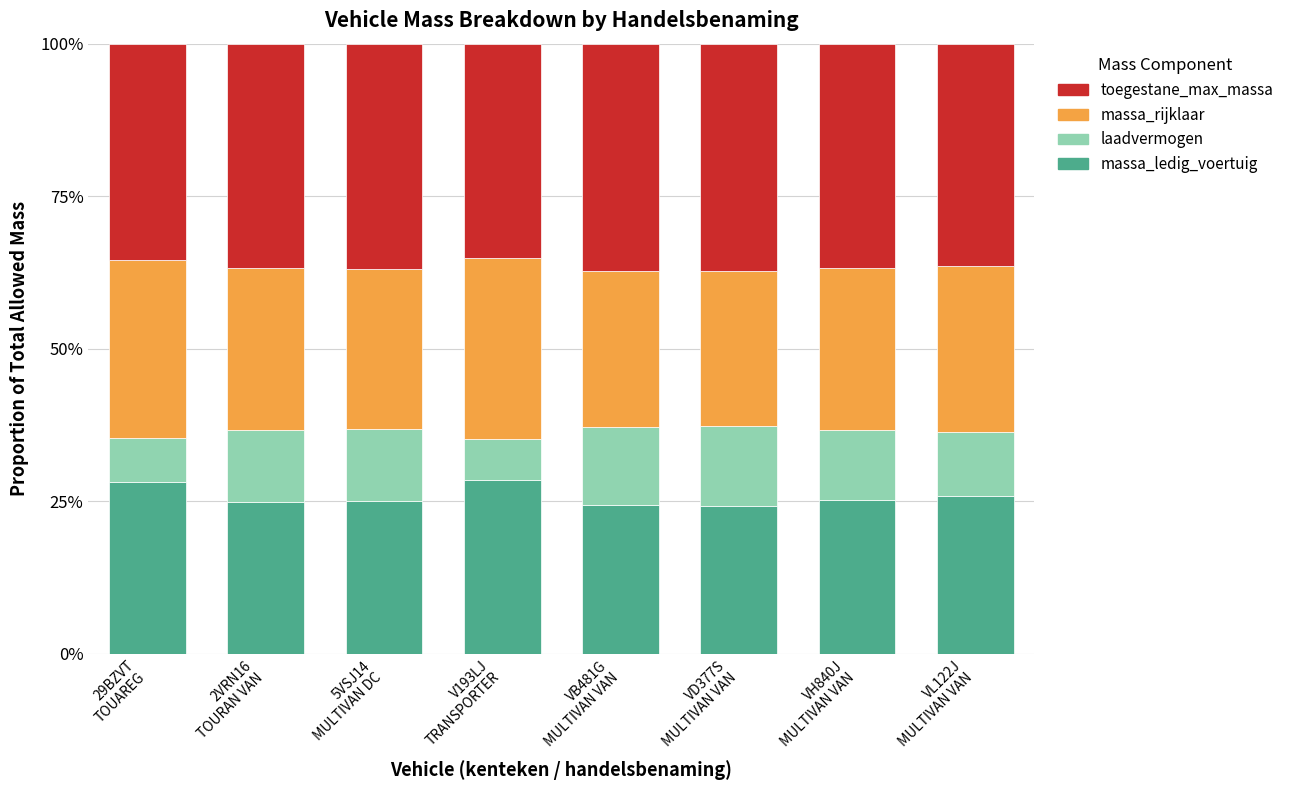

What is the average value of the massa_ledig_voertuig series?

25.8